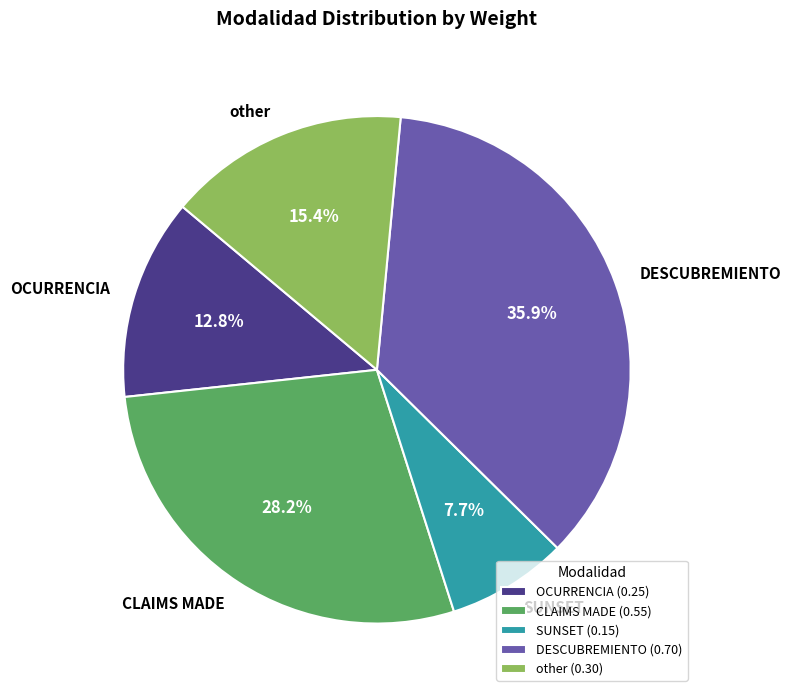

Which category has the biggest portion of the pie?

DESCUBREMIENTO